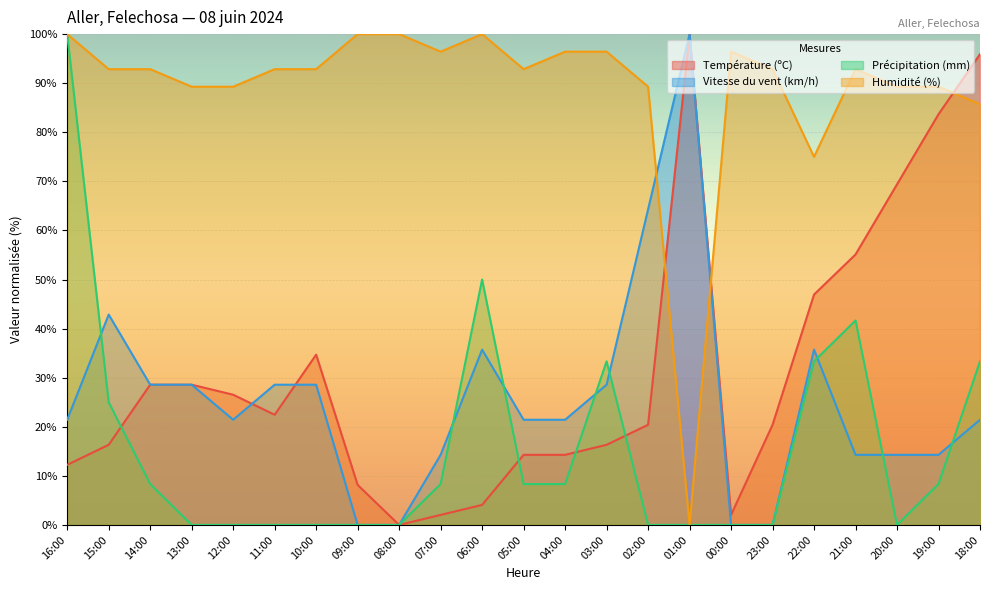

What is the spread (max minus min) of values at 15:00?

76.5